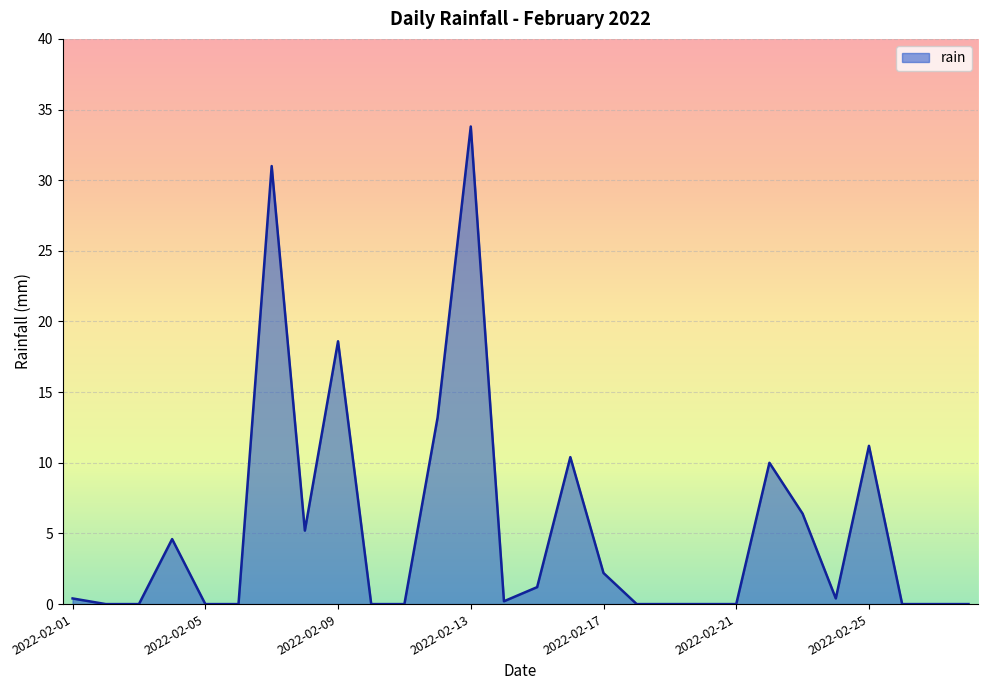

What is the maximum value shown in the chart?

33.8